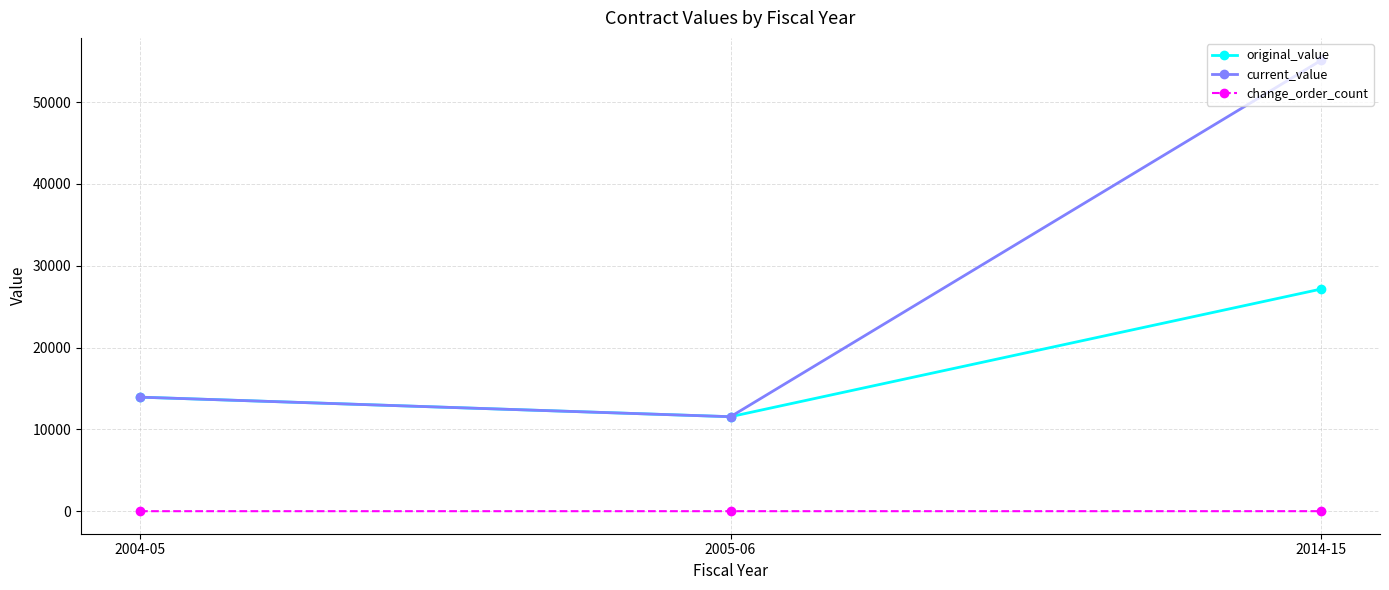

What is the maximum value shown in the chart?

55105